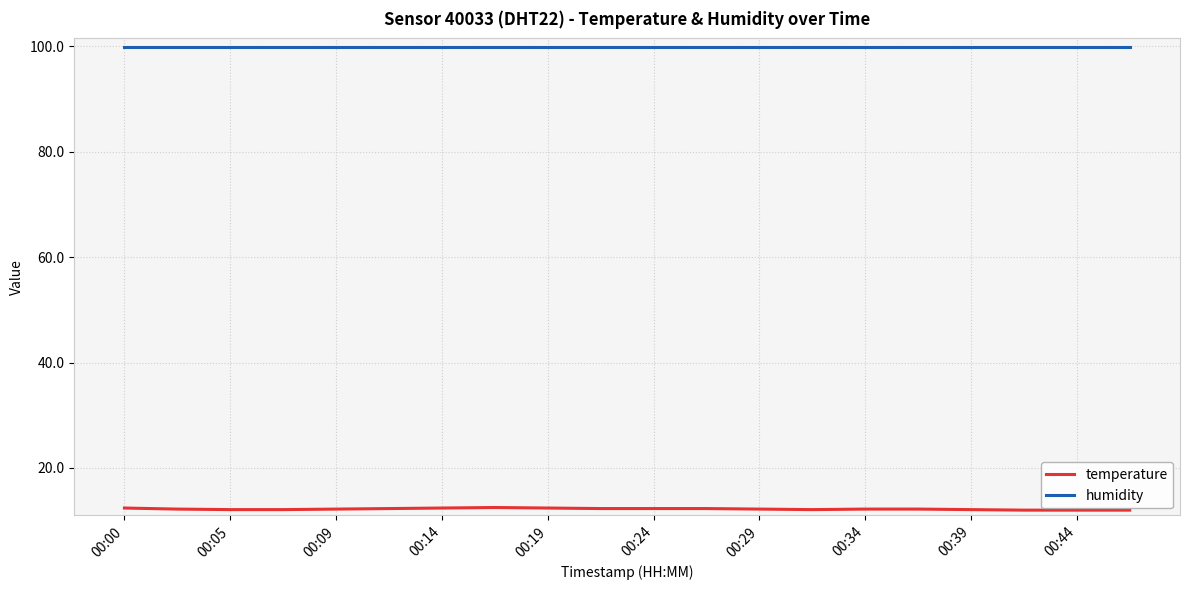

True or false: temperature and humidity cross at least once.

False